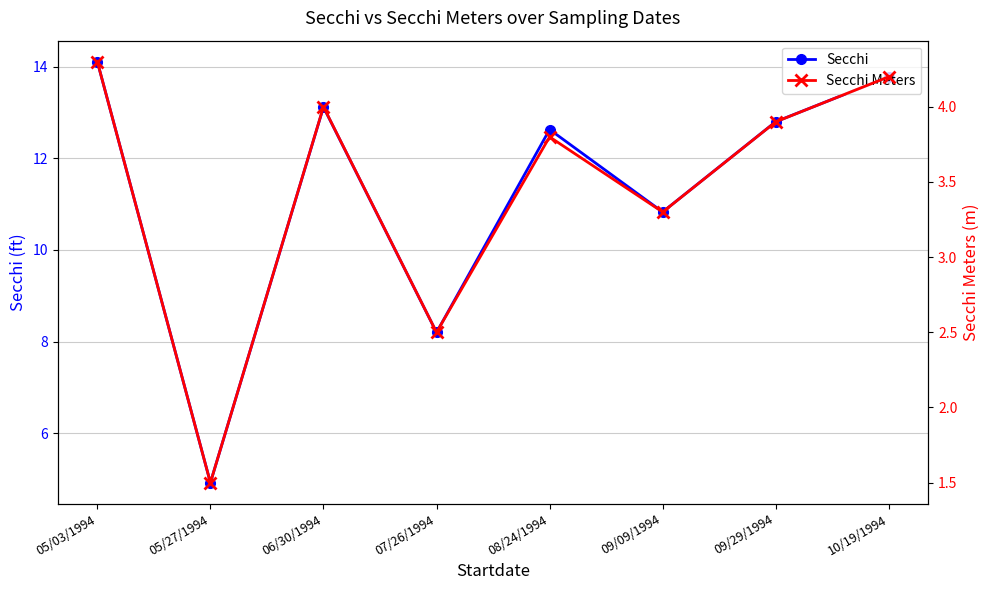

What are all the series names shown in the legend?

Secchi, Secchi Meters